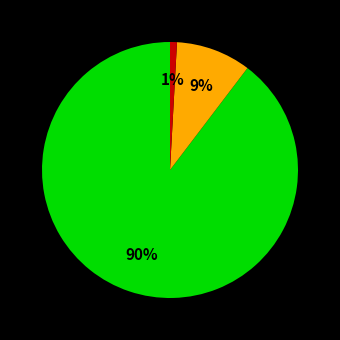

To the nearest percent, what is the average slice percentage?

33%